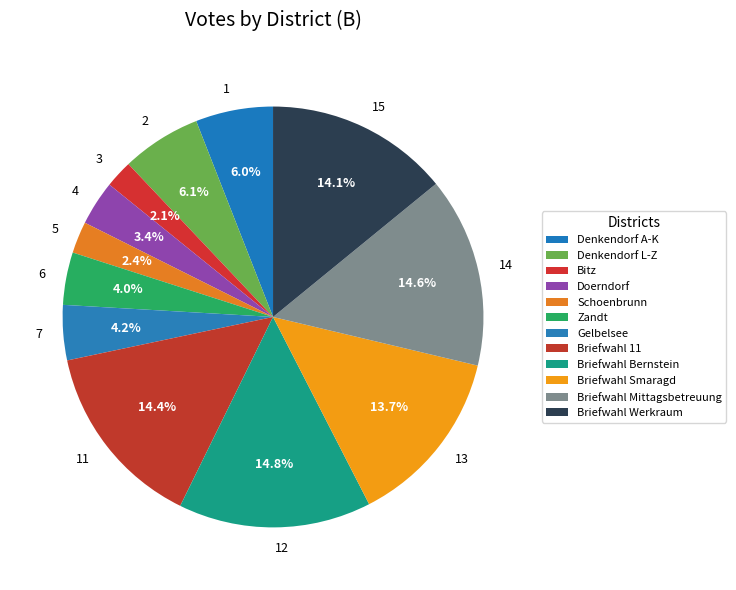

Which has a higher value, 11 or 1?

11